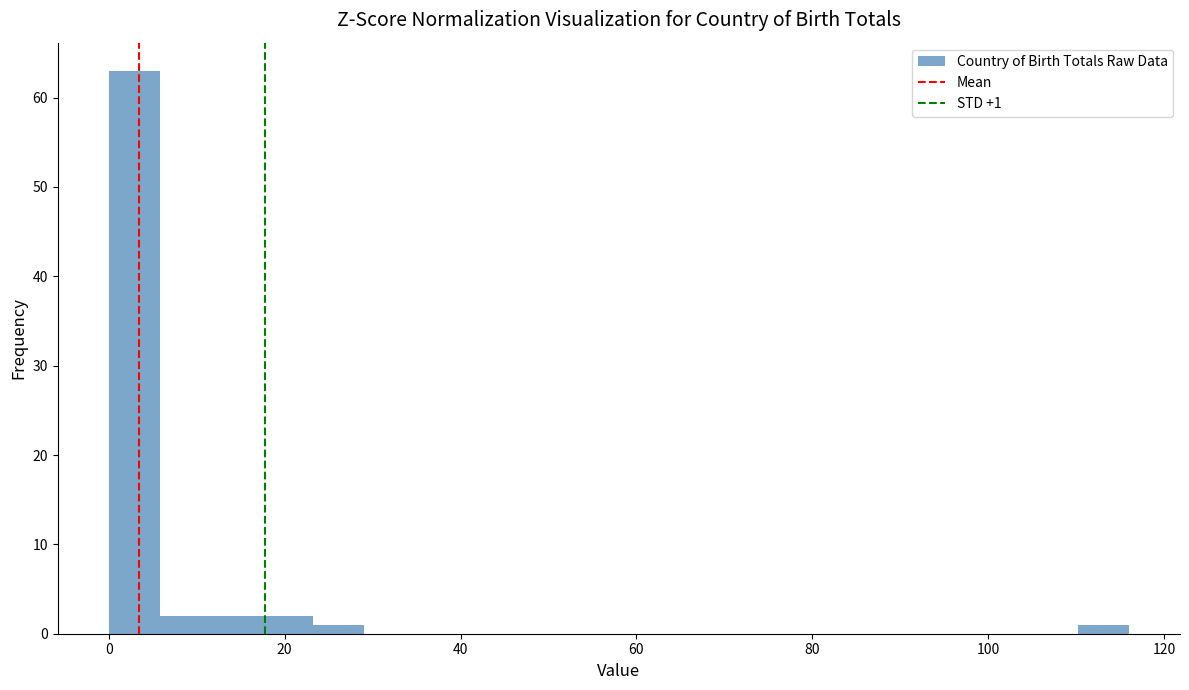

Around what value on the x-axis is the tallest bar? Give the approximate position of its centre, as read against the axis.

2